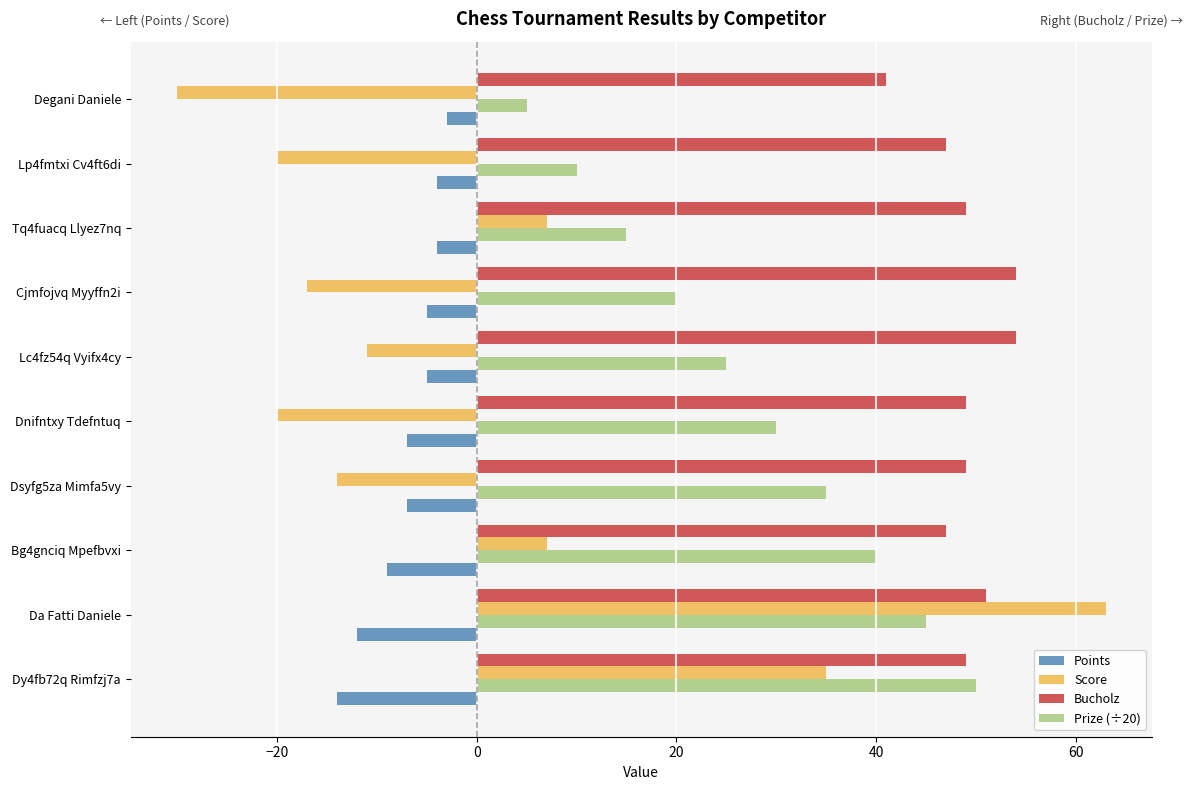

What value does the Points series have at Degani Daniele?

-3